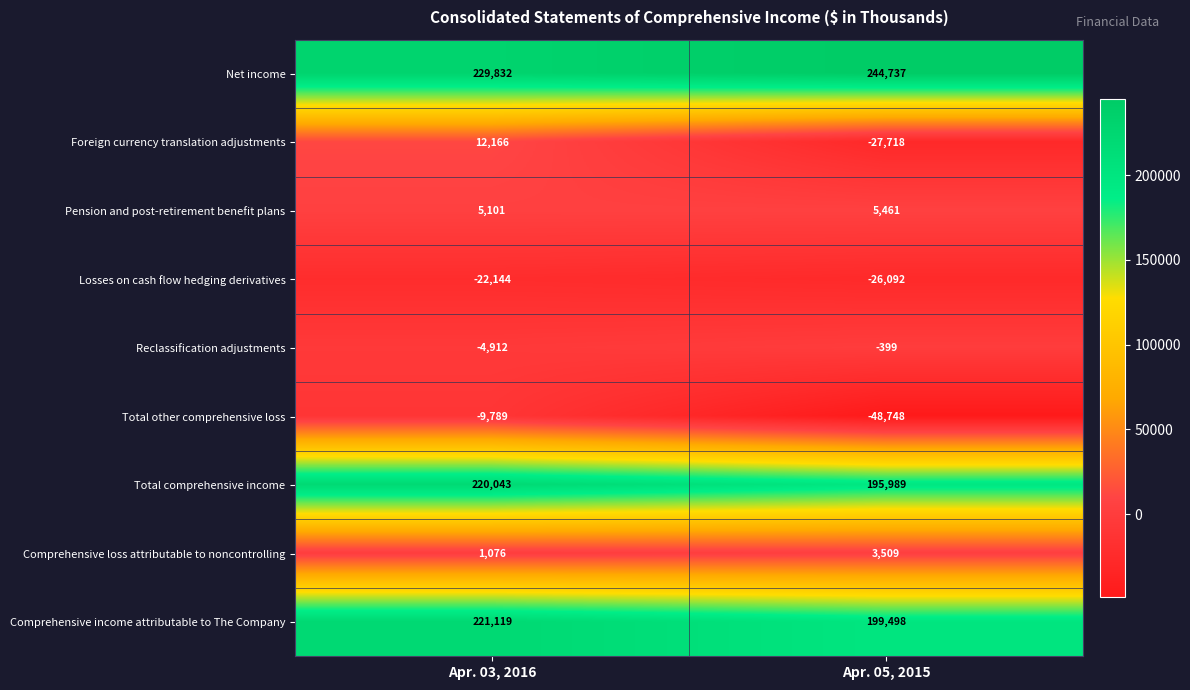

What is the sum of all Pension and post-retirement benefit plans values?

10562